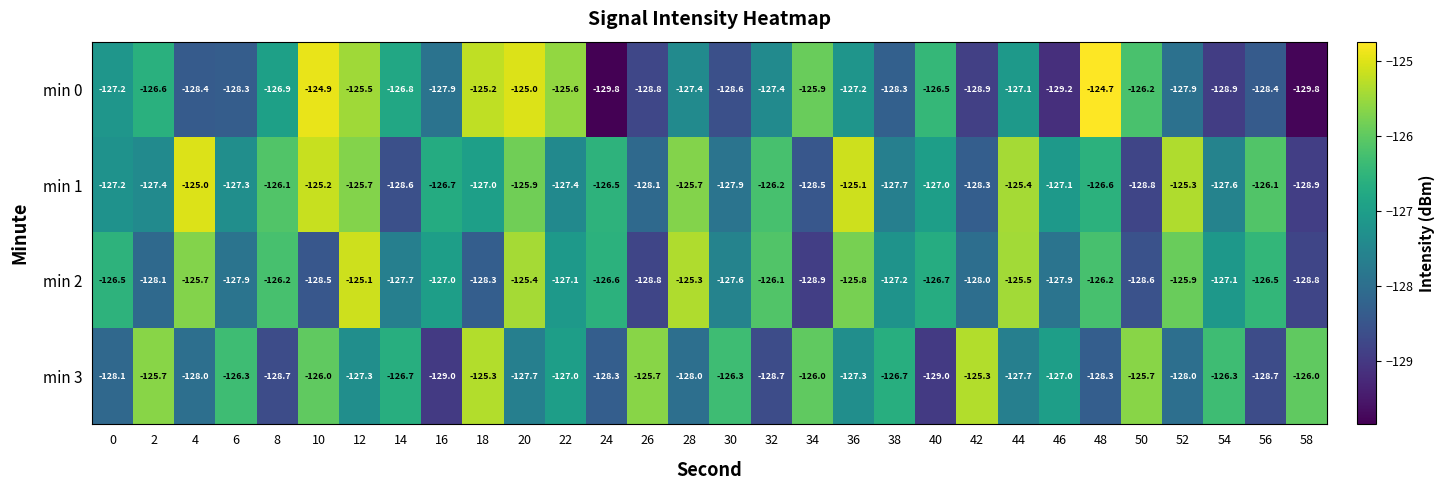

What is the sum of the min 2 values at 10 and 20?

-253.9